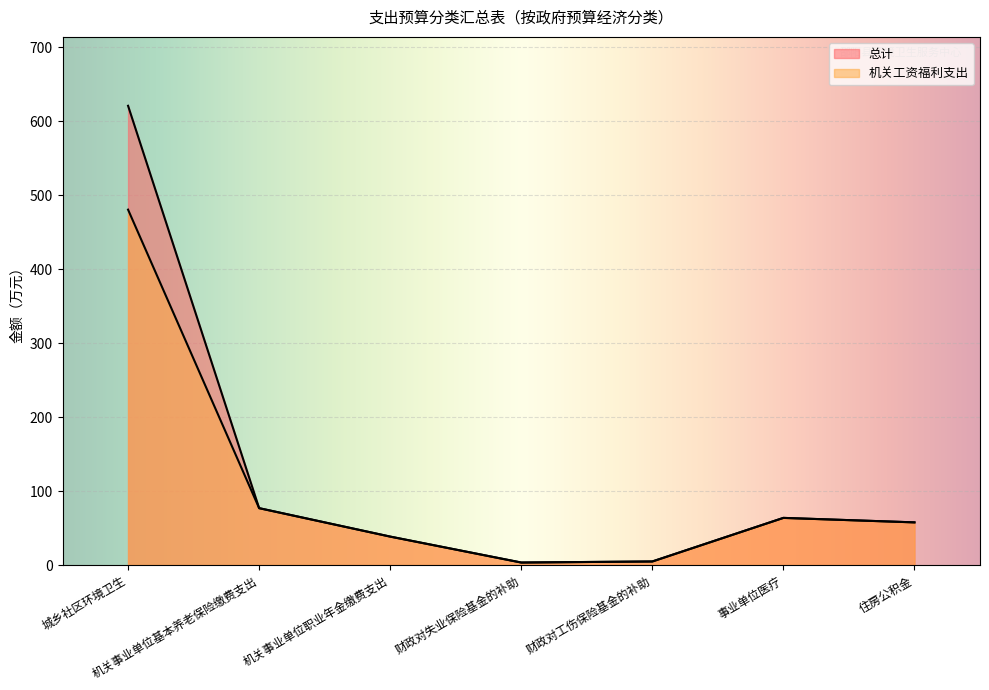

What is the average value of the 总计 series?

123.6